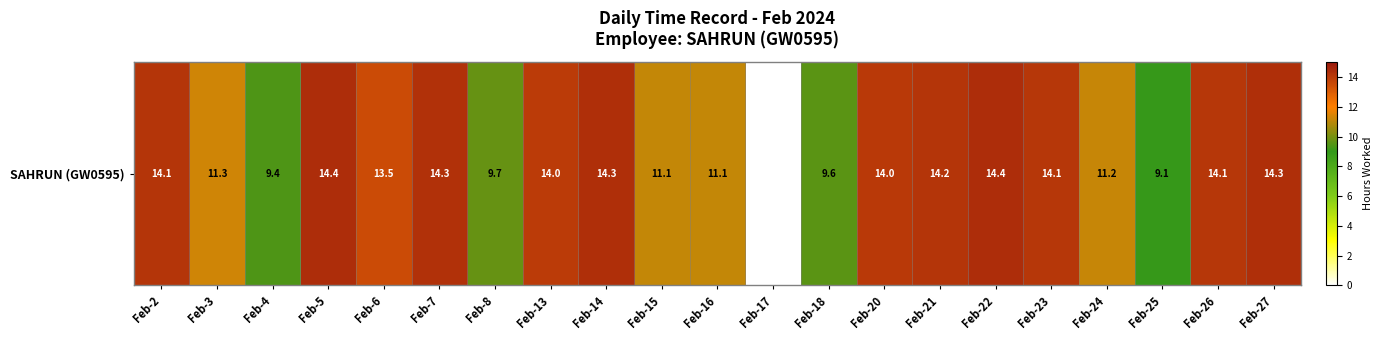

Which category has the highest value across all series?

Feb-5